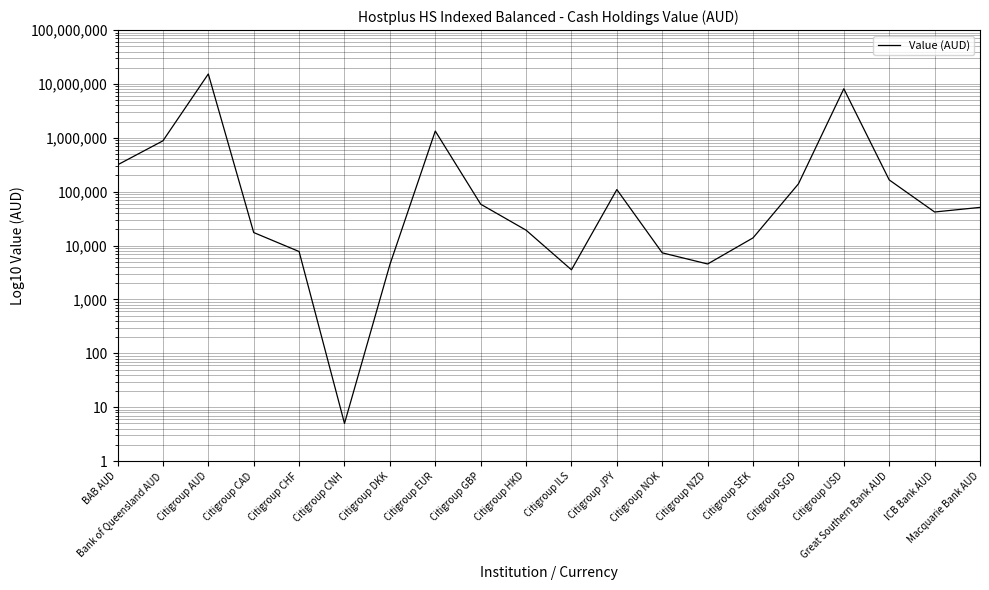

At which label does the data first exceed 51157?

BAB AUD